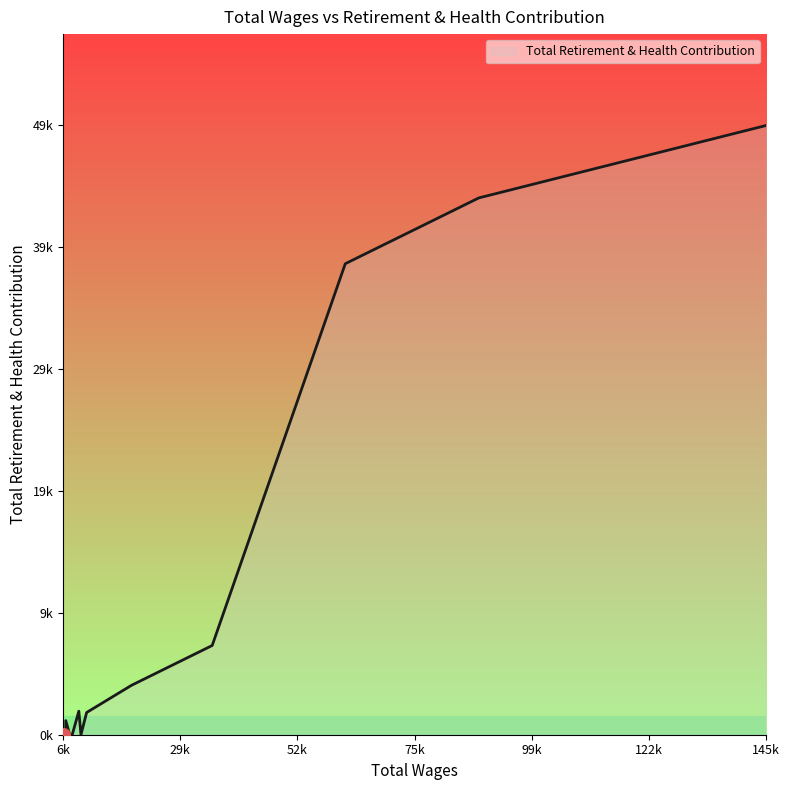

Is this an area chart (filled region under the line)?

Yes